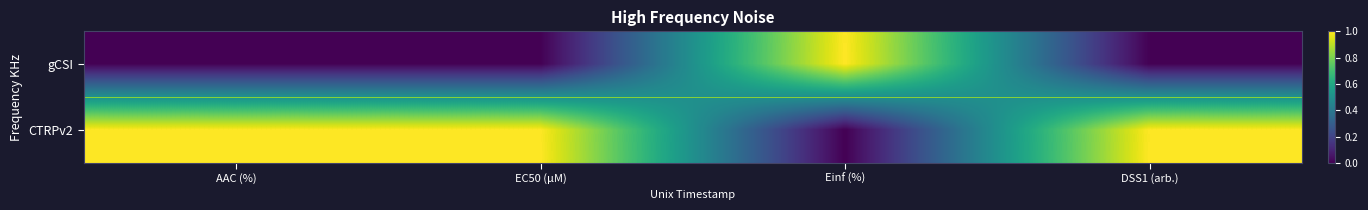

List the series in order of their peak value, highest first.

gCSI, CTRPv2